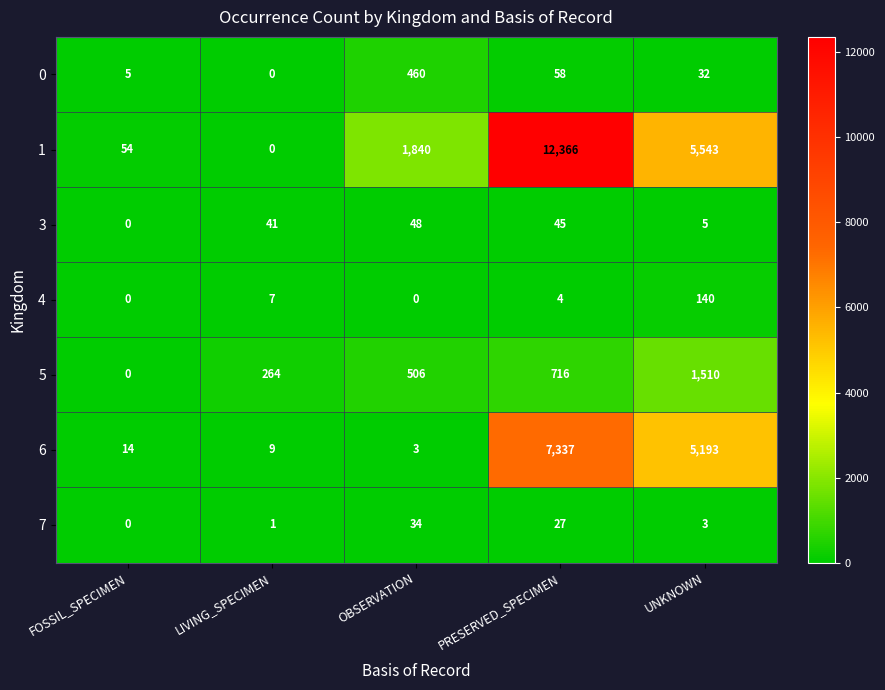

Is it true that 1 equals 12366 at PRESERVED_SPECIMEN?

True